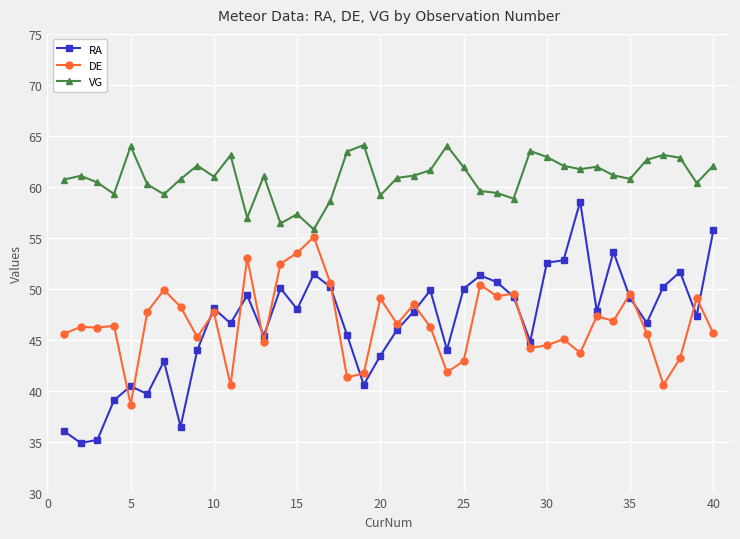

After their last crossing, which series has the higher values: DE or RA?

RA